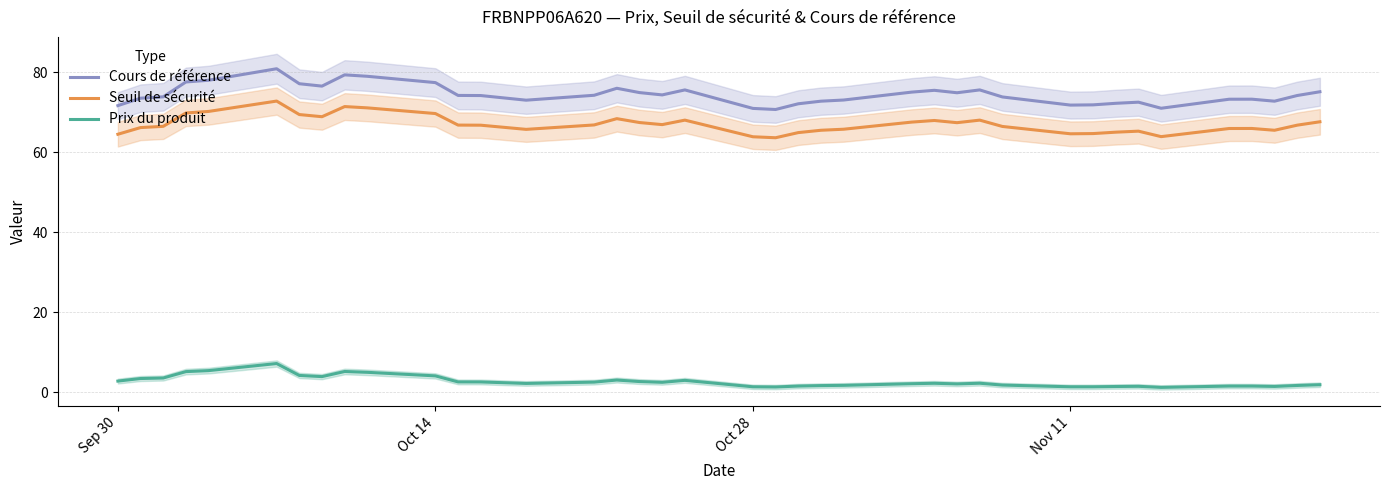

True or false: Prix du produit and Seuil de sécurité intersect in this chart.

False